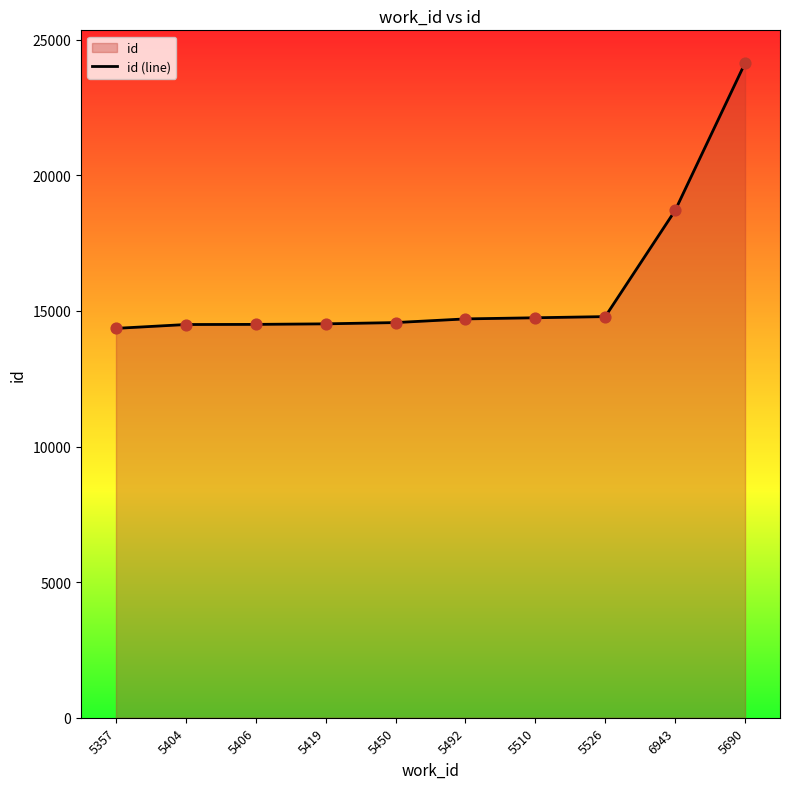

Between 5526 and 5510, which is larger?

5526